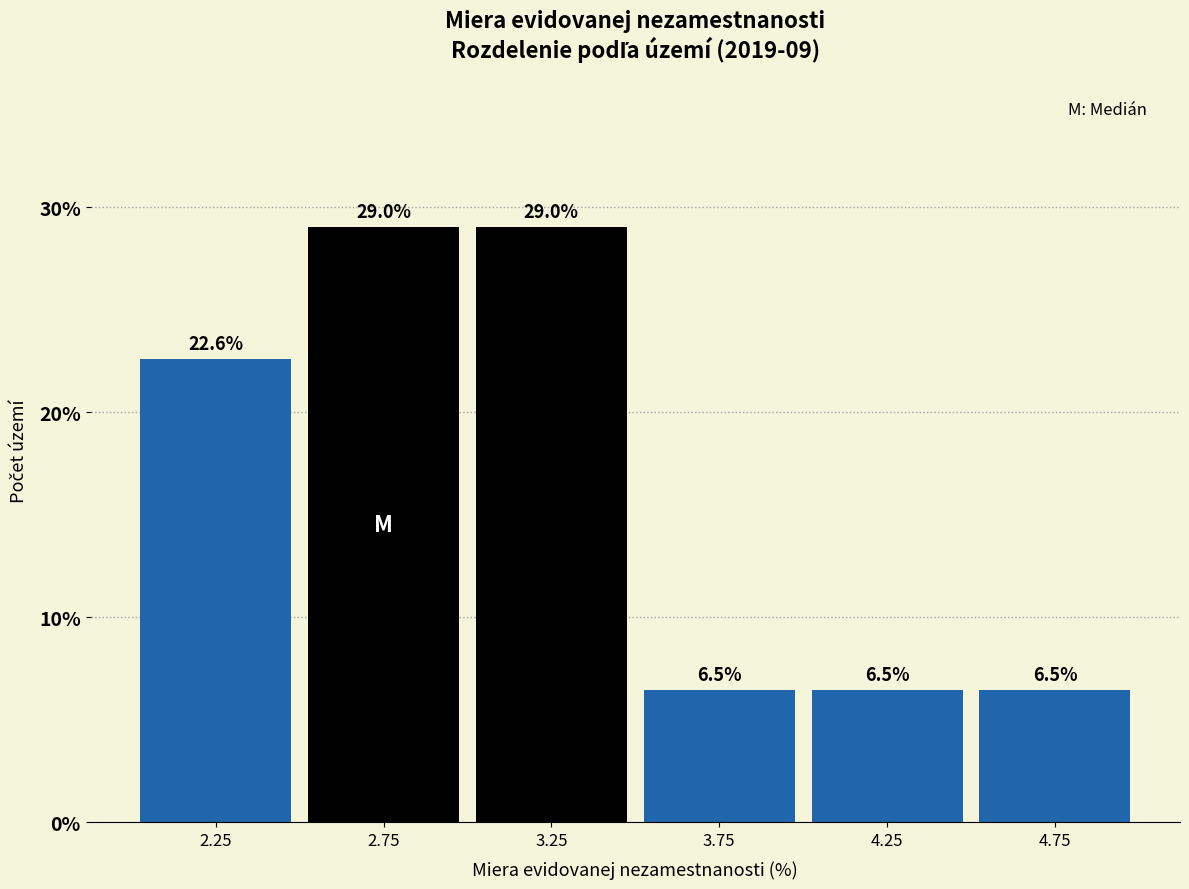

Reading left to right, list every bar in this chart as the range it spans on the x-axis followed by its height.

2.0 to 2.5: 22.6
2.5 to 3.0: 29.0
3.0 to 3.5: 29.0
3.5 to 4.0: 6.5
4.0 to 4.5: 6.5
4.5 to 5.0: 6.5